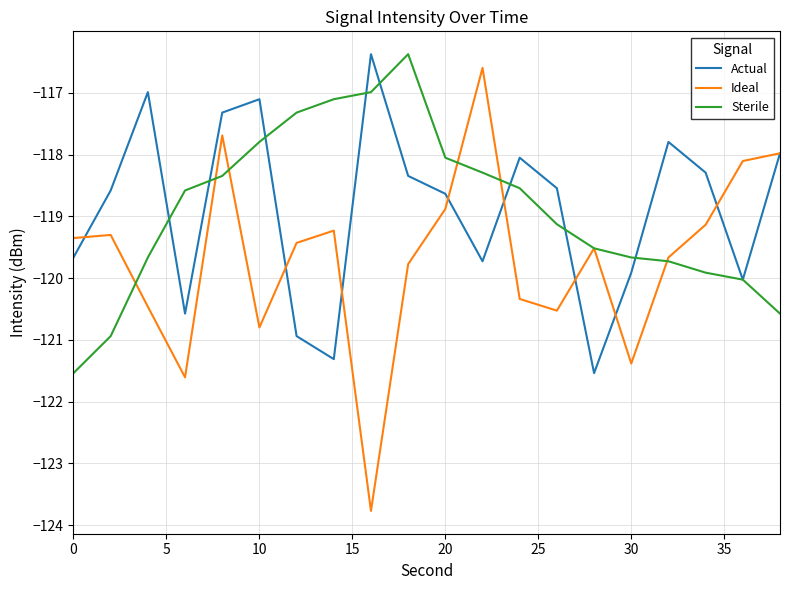

What is the average value of the Ideal series?

-119.7